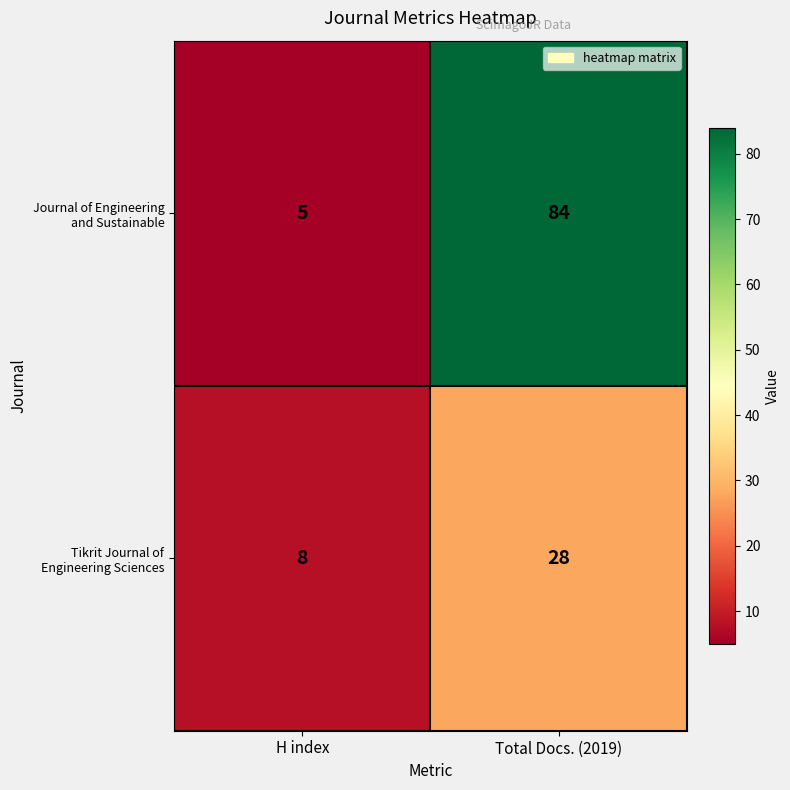

At how many categories does at least one series exceed 12?

1